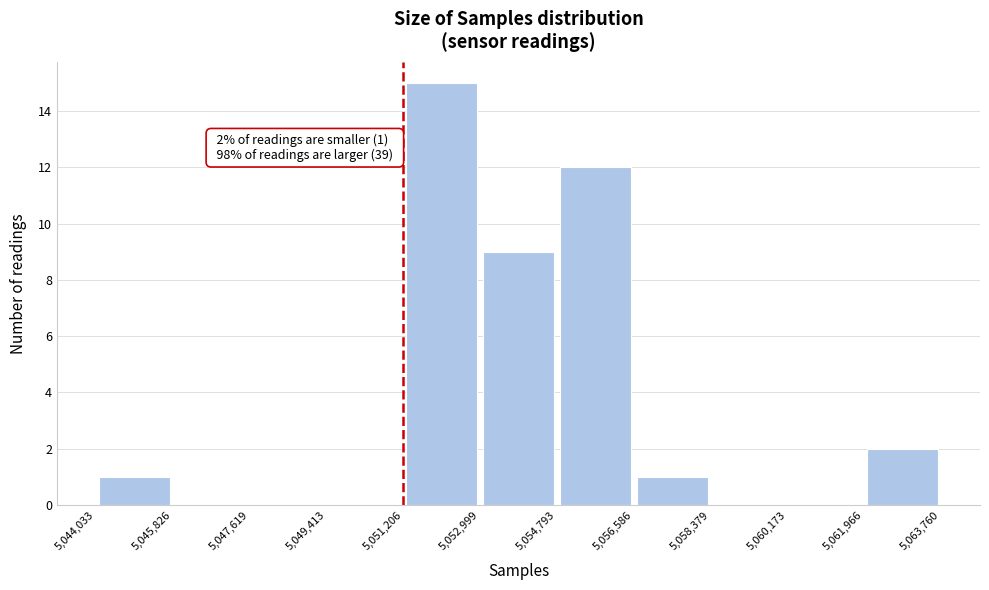

Over which range of the x-axis is the bar tallest?

5,051,206 to 5,052,999